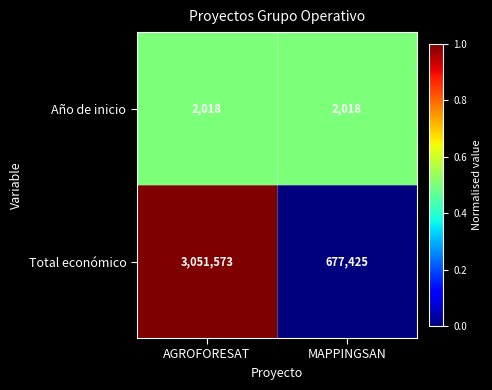

Is the value of Año de inicio at AGROFORESAT greater than the value of Total económico at AGROFORESAT?

No